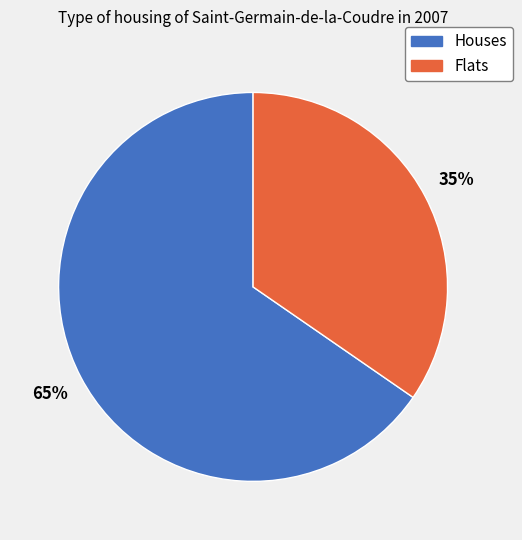

Is there a majority slice in this chart?

Yes